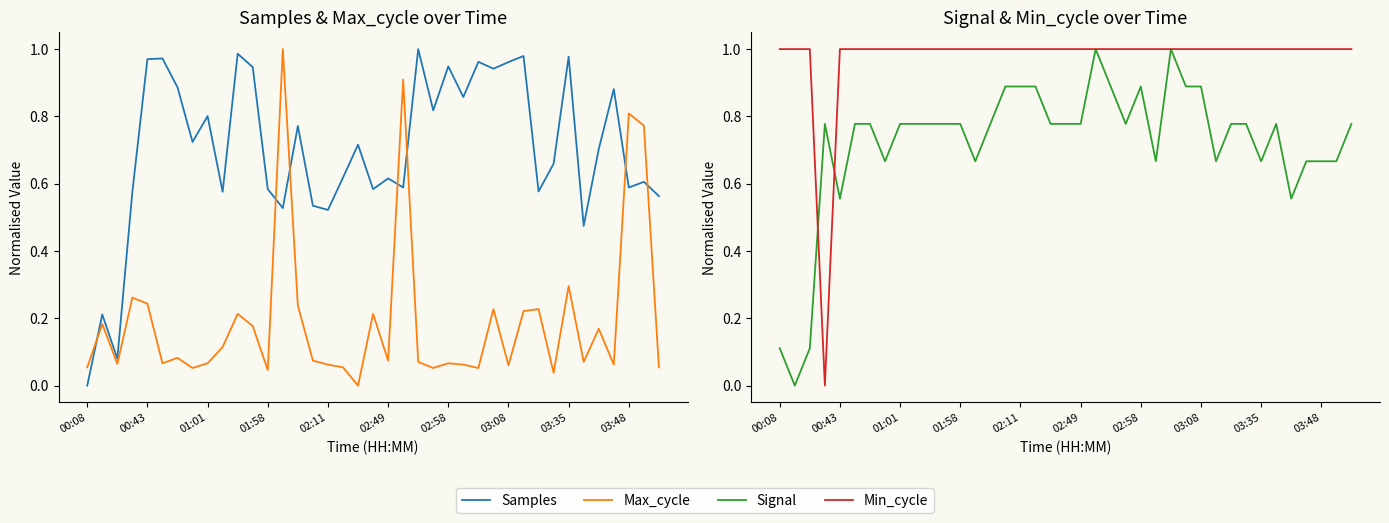

The value of Signal at 31 is 0.5. True or false?

False